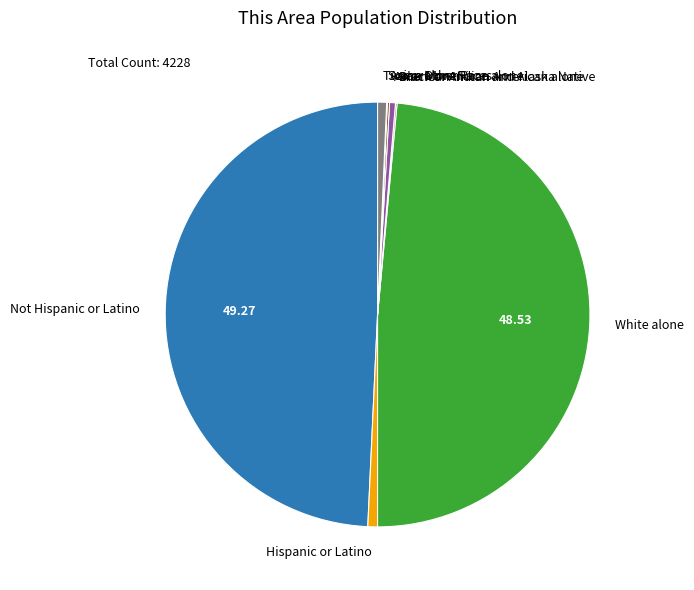

Is American Indian and Alaska Native the majority of the pie?

No